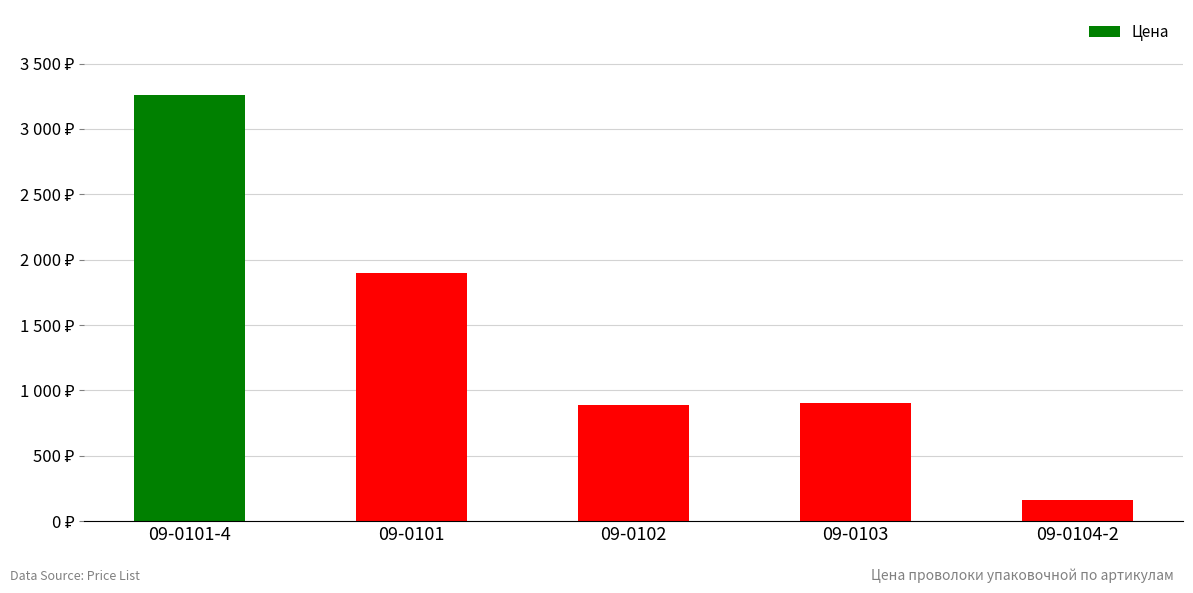

Does the chart contain stacked bars?

No